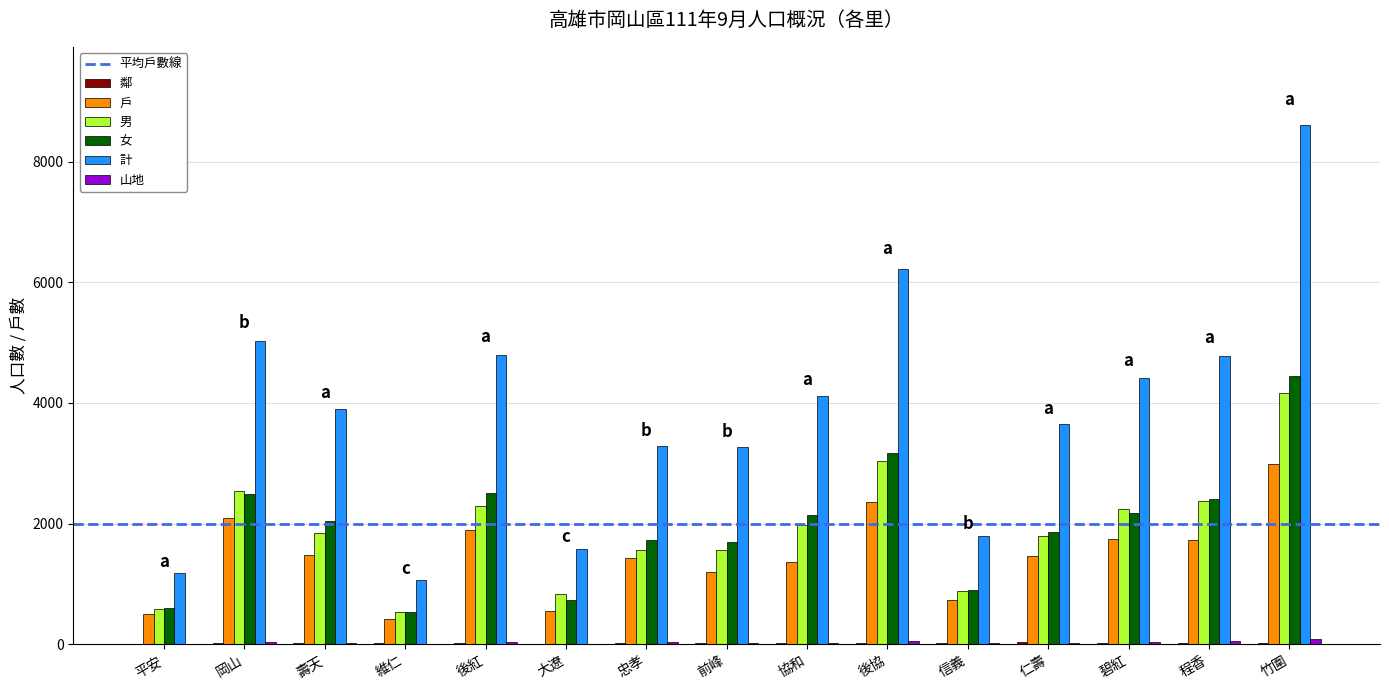

What is the sum of the 女 values at 壽天 and 後紅?

4550